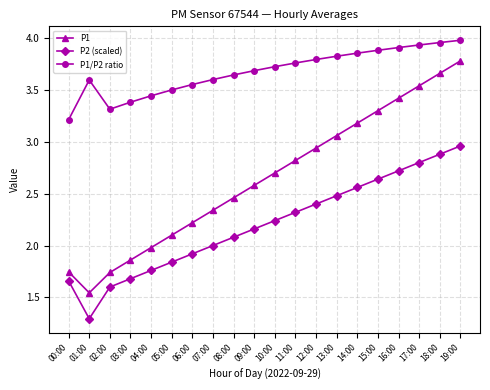

What is the lowest value of the P1/P2 ratio series?

3.2